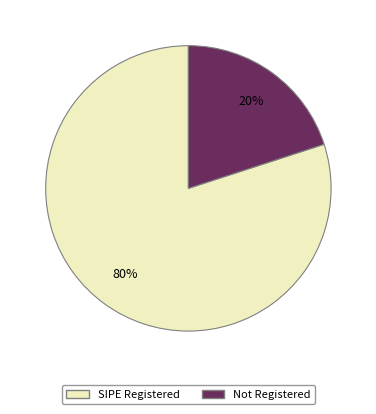

Which slice is the largest?

SIPE Registered